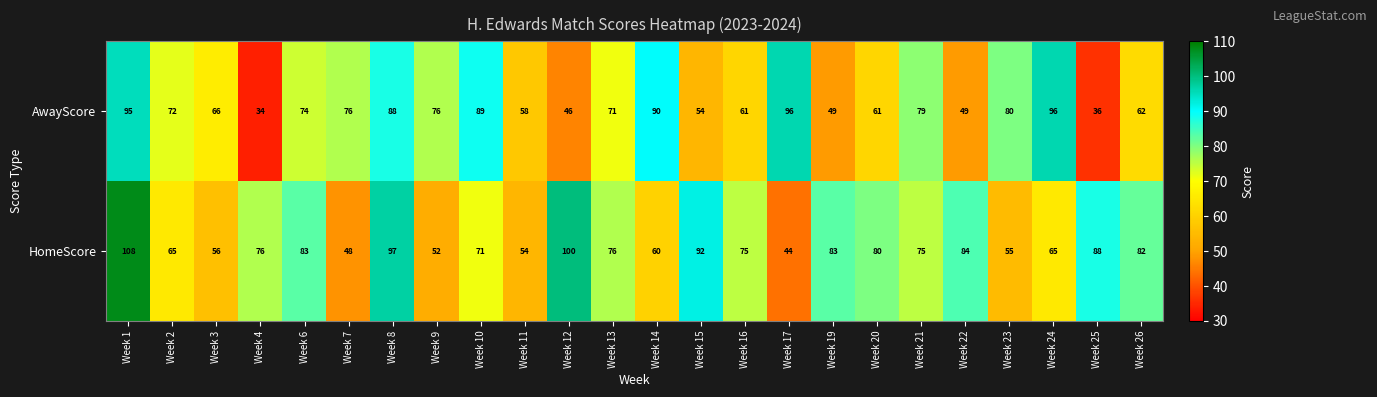

How many categories are shown in the chart?

24